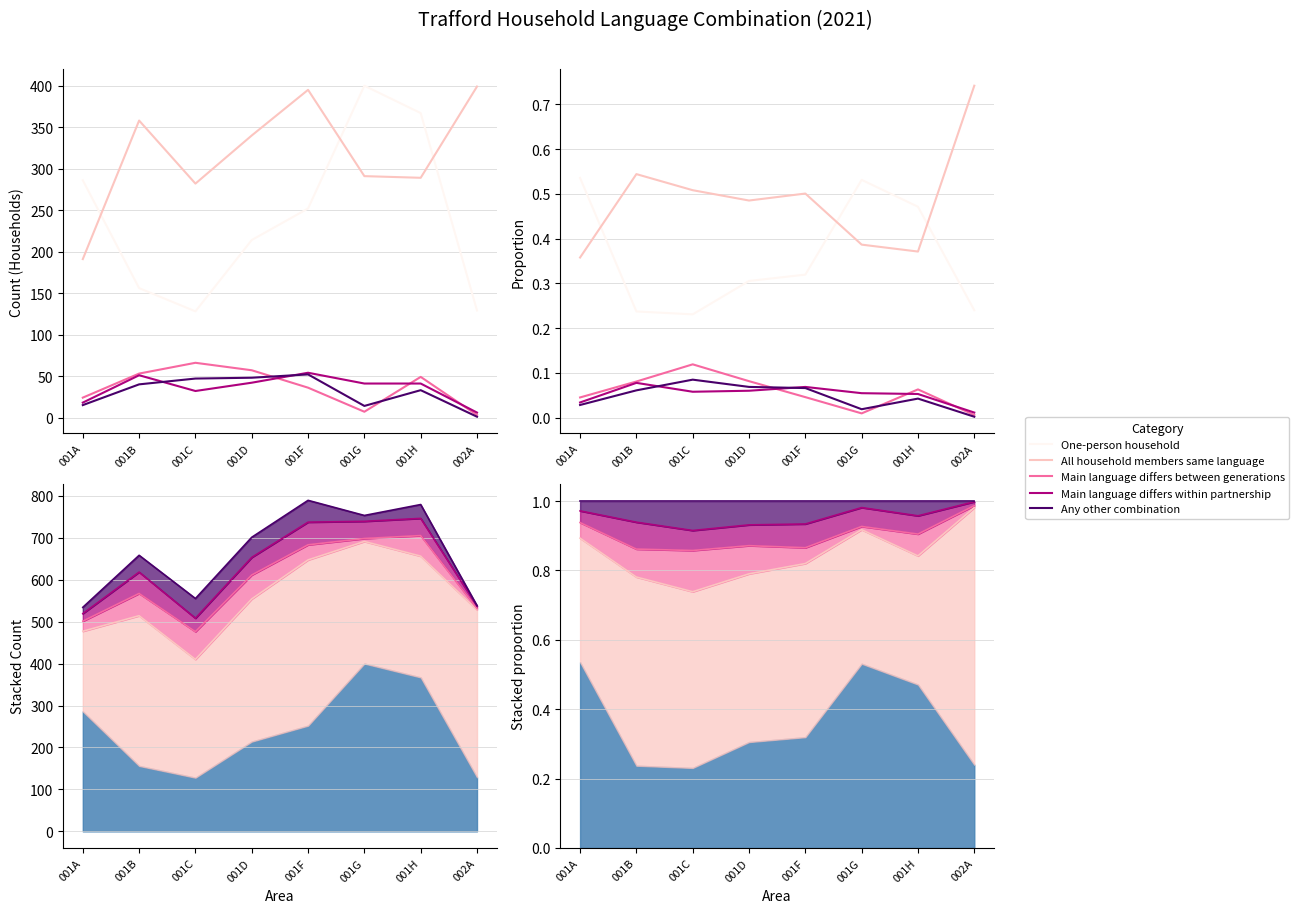

True or false: Any other combination has more than 1 interior local peaks.

True